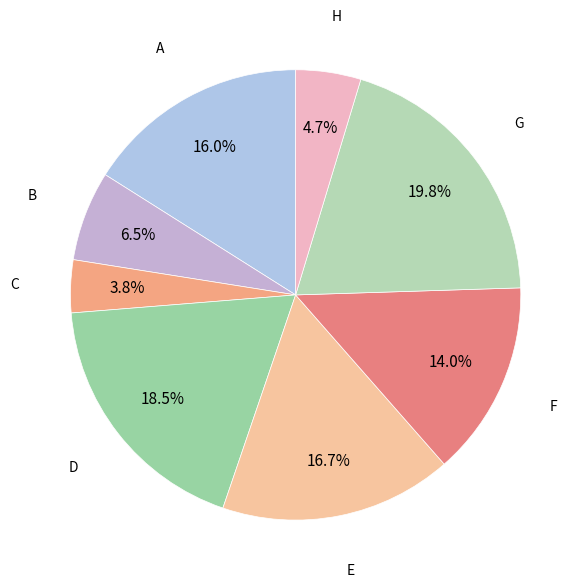

Count the number of slices in the pie.

8